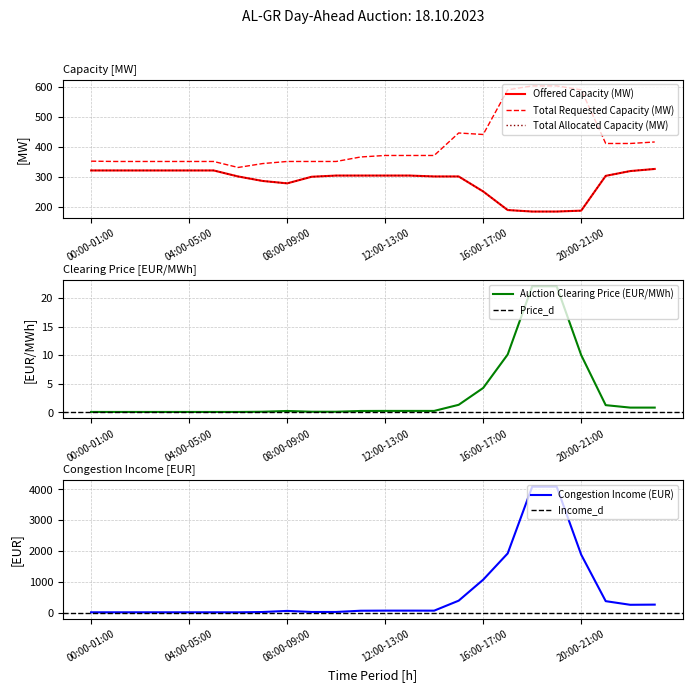

At how many categories does at least one series exceed 247?

24